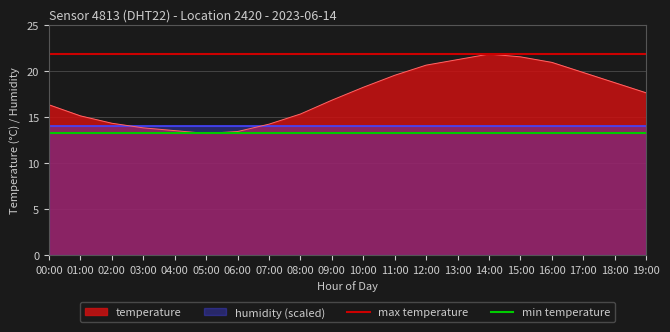

What is the sum of the max temperature values at 00:00 and 01:00?

43.6